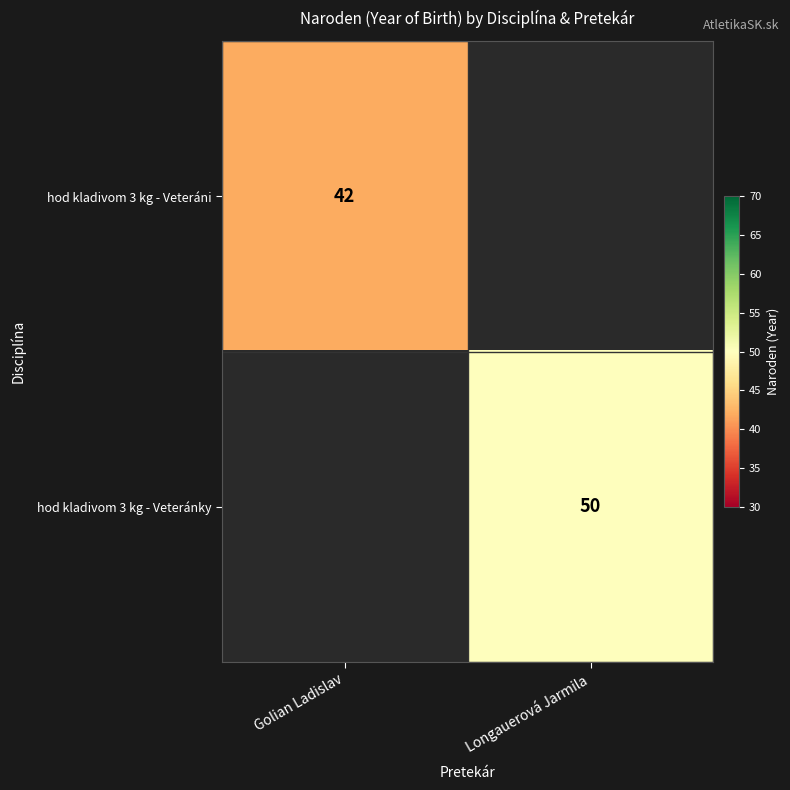

True or false: hod kladivom 3 kg - Veteránky has a value of 17 at Longauerová Jarmila.

False